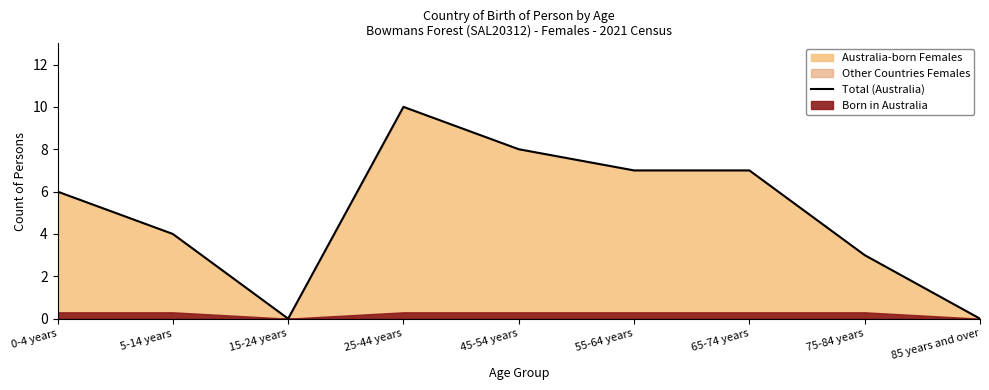

How many positive values are there?

7